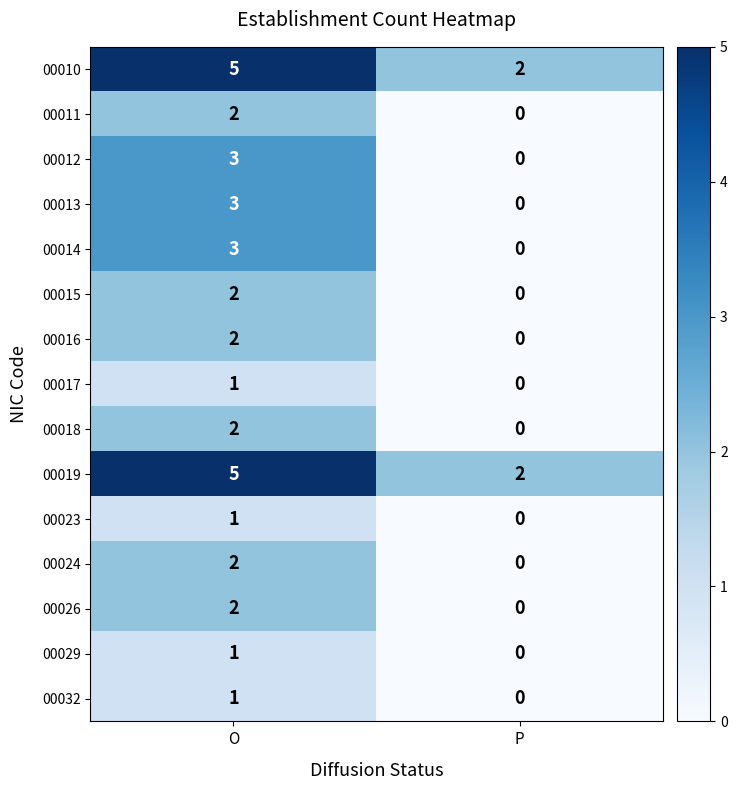

What is the spread (max minus min) of values at P?

2